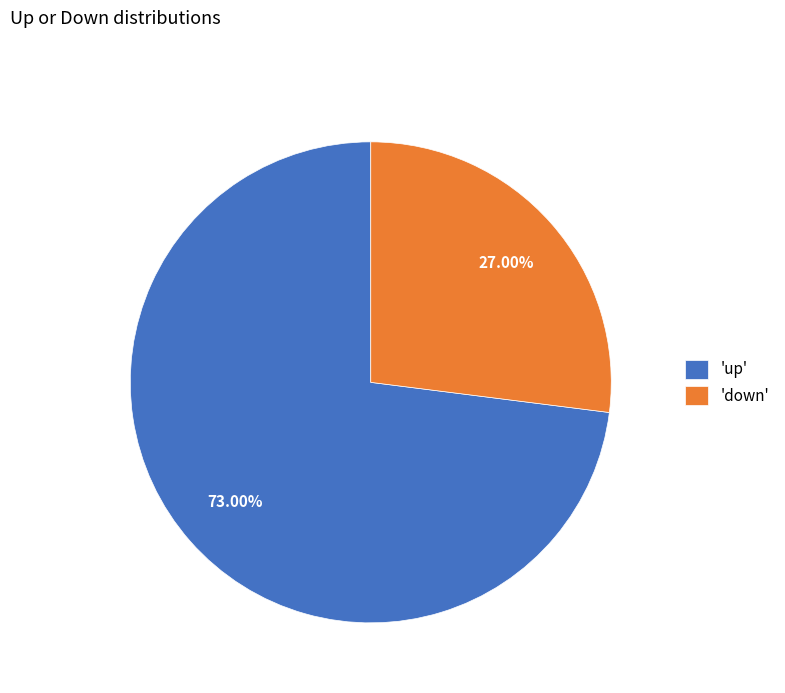

Rank the categories by value from highest to lowest.

'up', 'down'